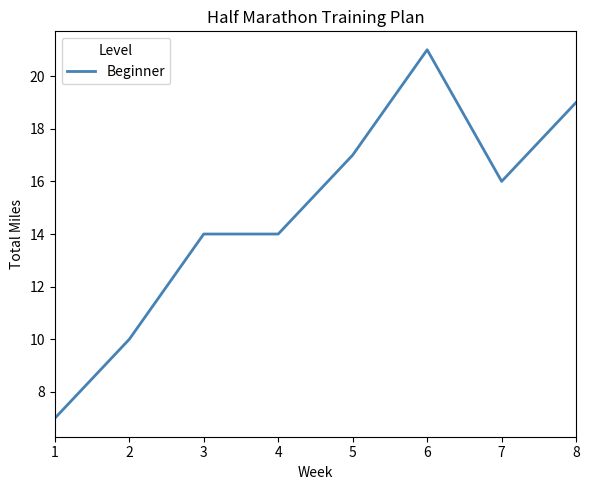

The chart shows a value of 14 at 3. True or false?

True